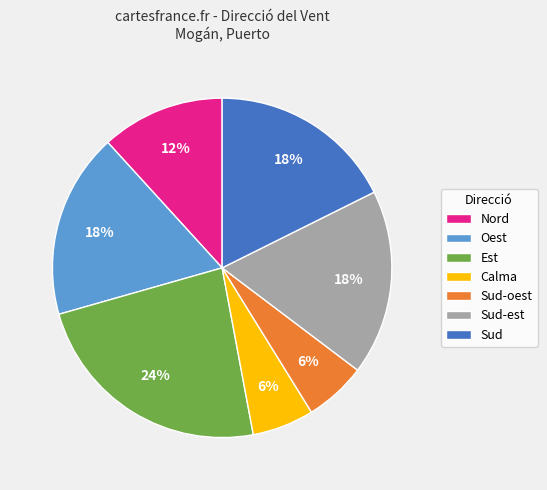

To the nearest percent, what portion does Est represent?

24%